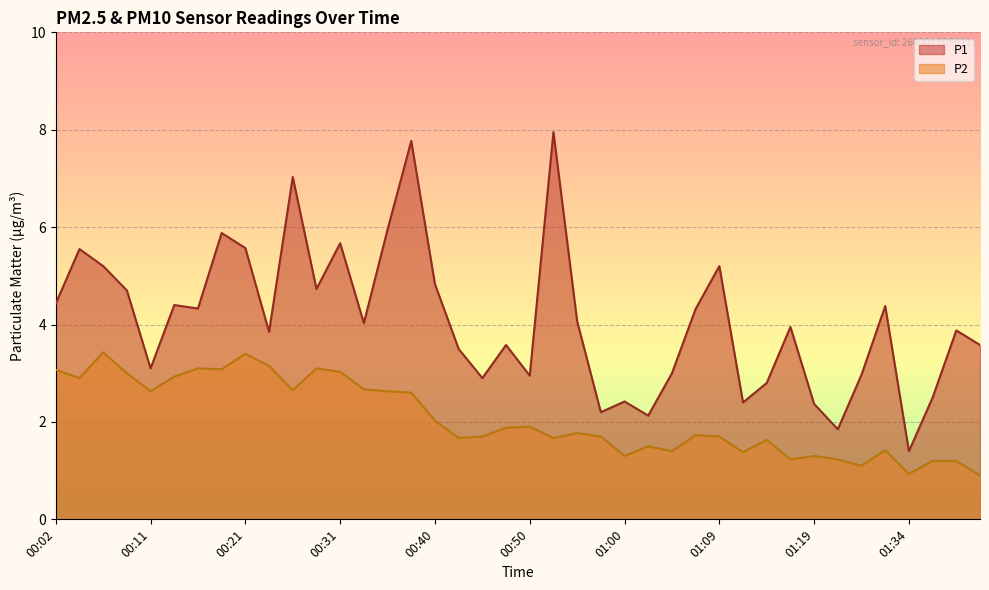

What is the sum of all P2 values?

82.8